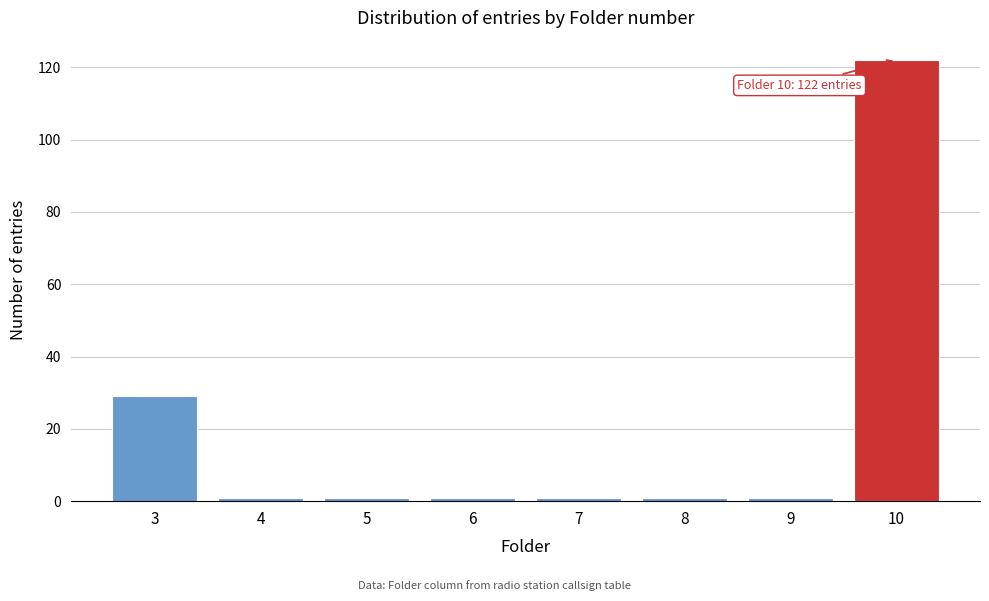

Reading right to left, list all the values displayed in this chart.

122	1	1	1	1	1	1	29